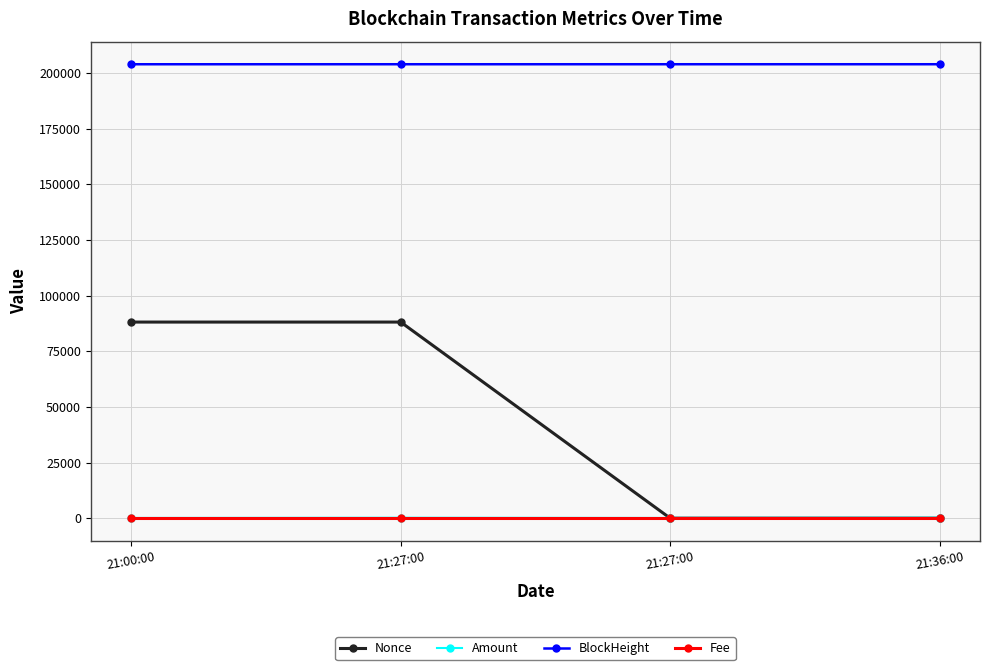

What is the total value across all series at 21:00:00?

292082.5